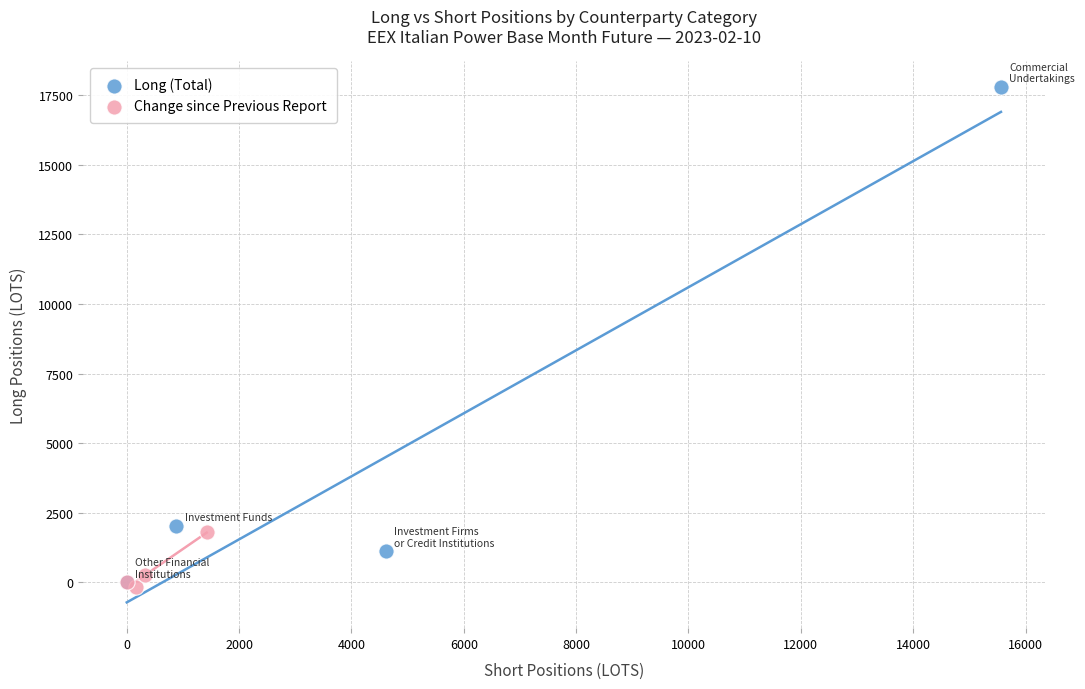

Which series has the largest Y range (max minus min)?

Long (Total)